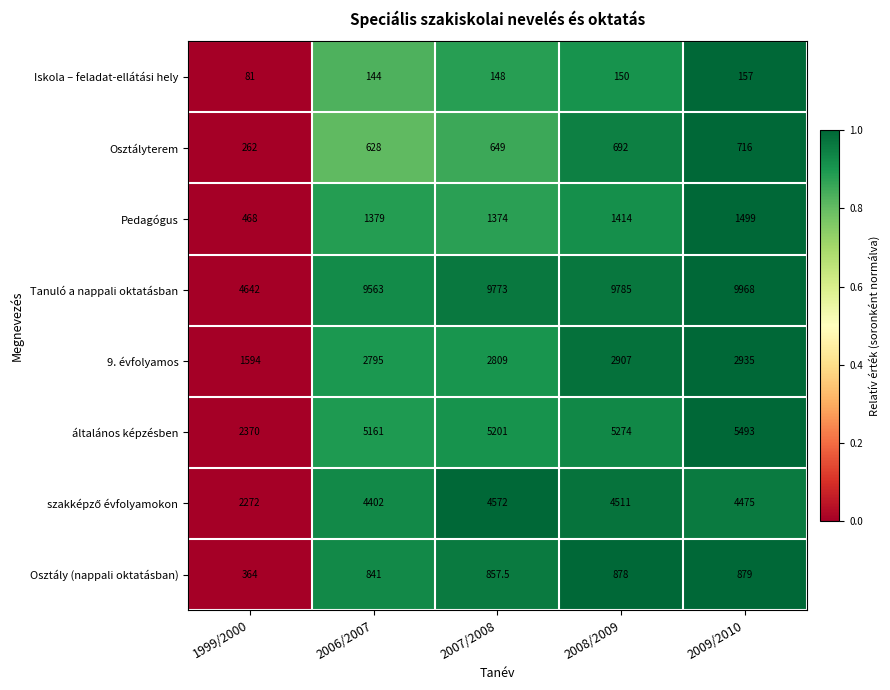

The value of Pedagógus at 2006/2007 is 2126.2. True or false?

False